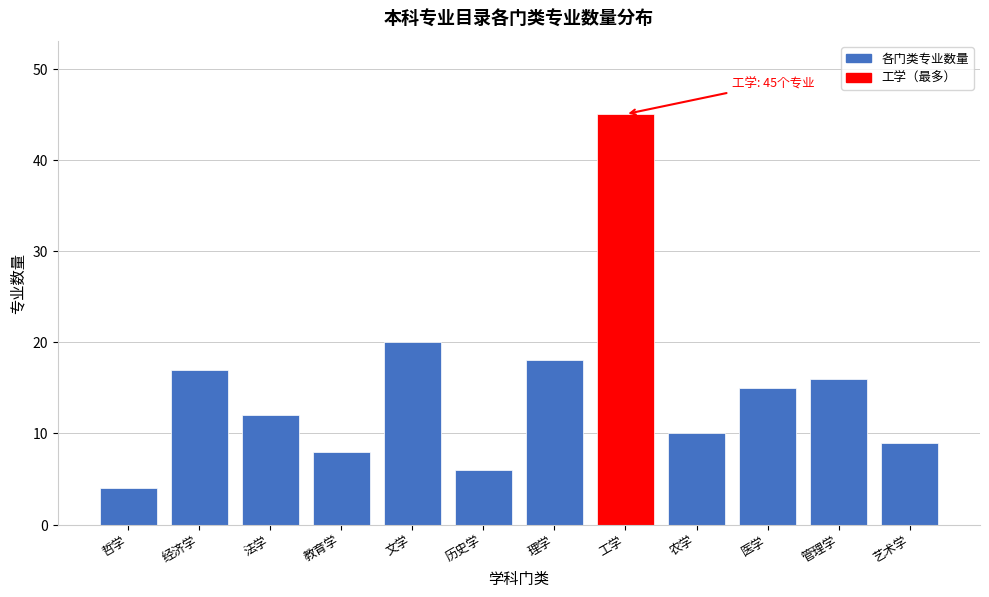

Reading right to left, what are all the values shown in this chart?

9	16	15	10	45	18	6	20	8	12	17	4